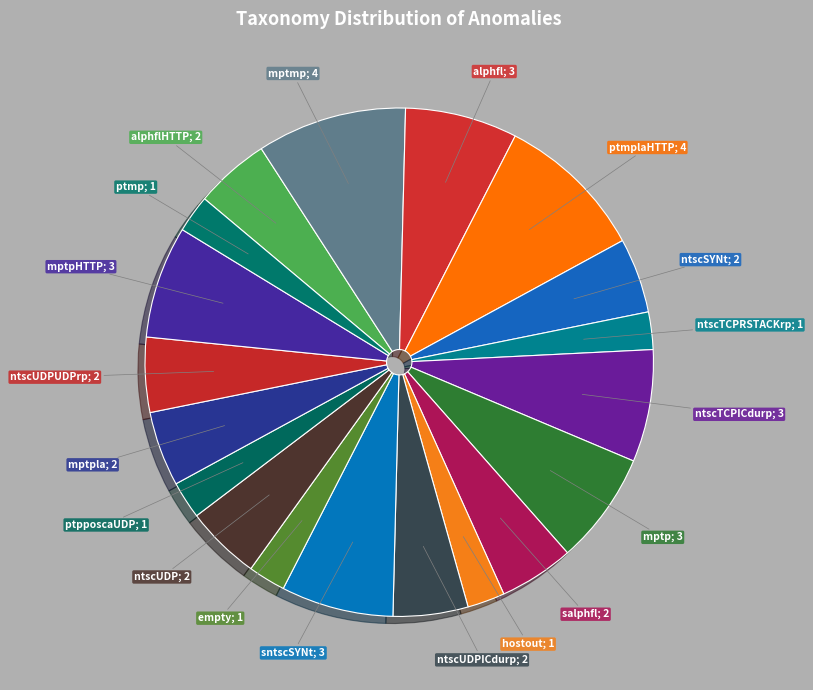

Count the number of slices in the pie.

19